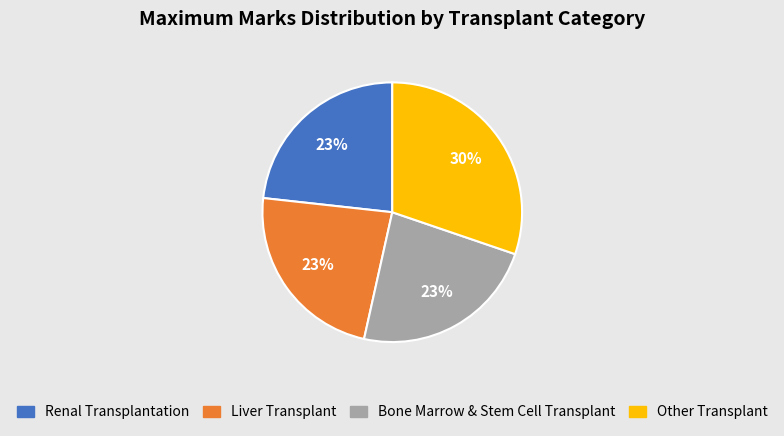

To the nearest percent, what is the average slice percentage?

25%